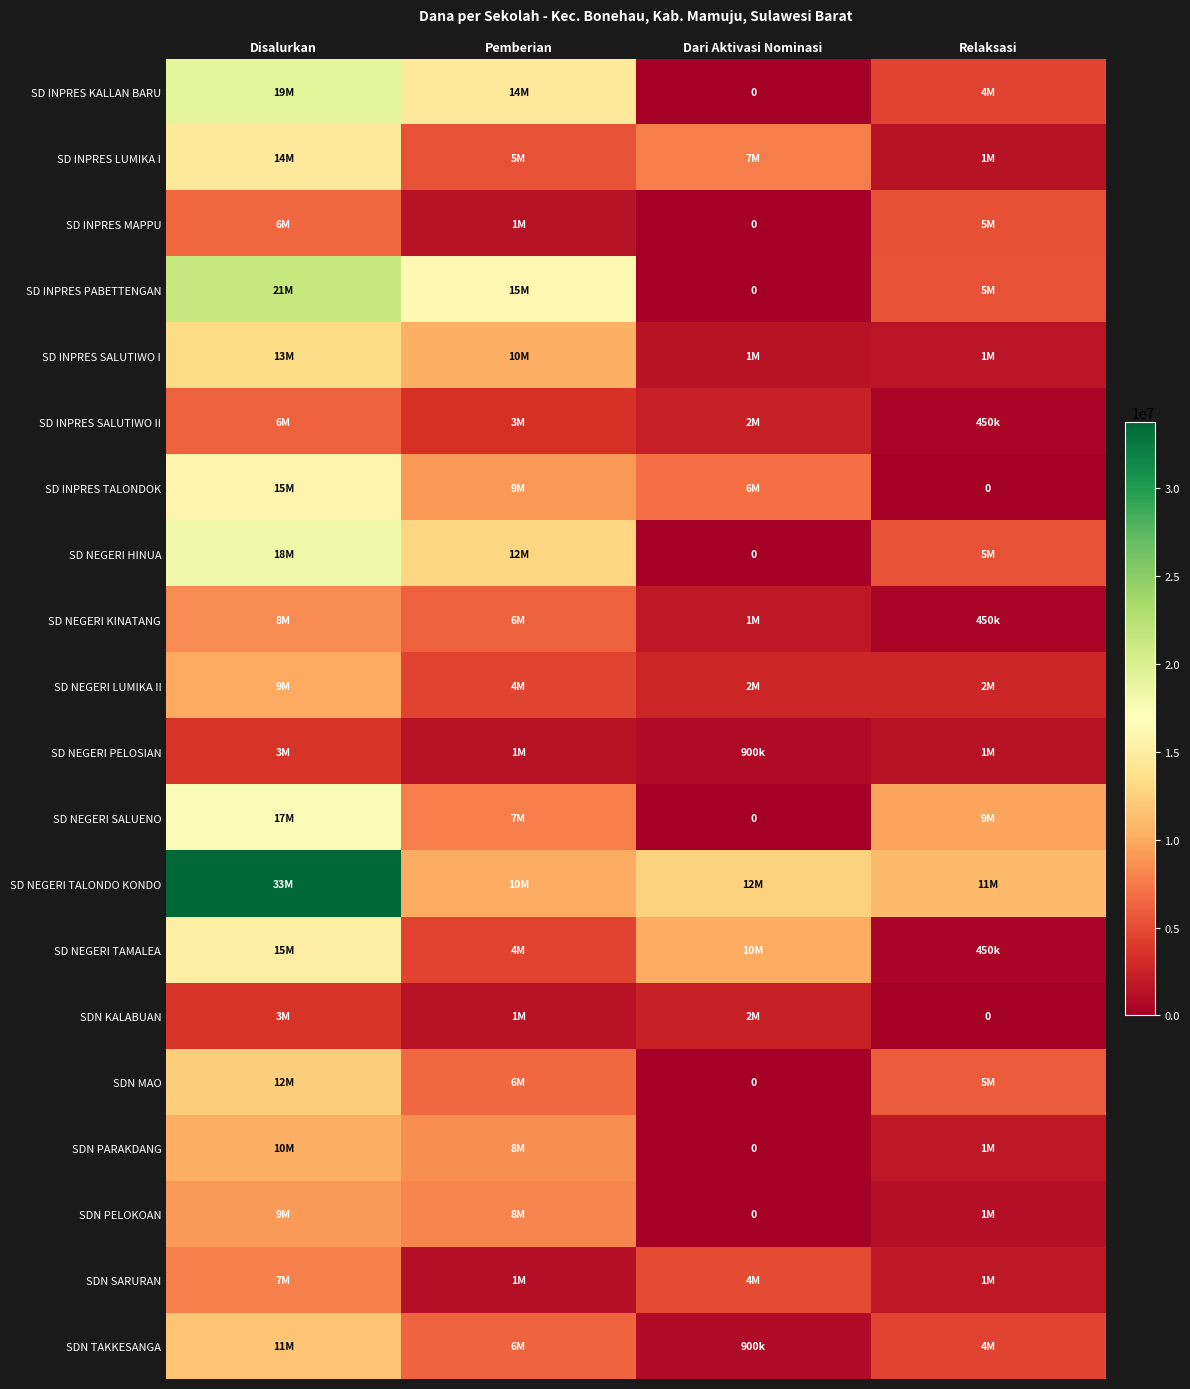

Between Pemberian and Dari Aktivasi Nominasi, which series saw the biggest shift?

SD INPRES PABETTENGAN